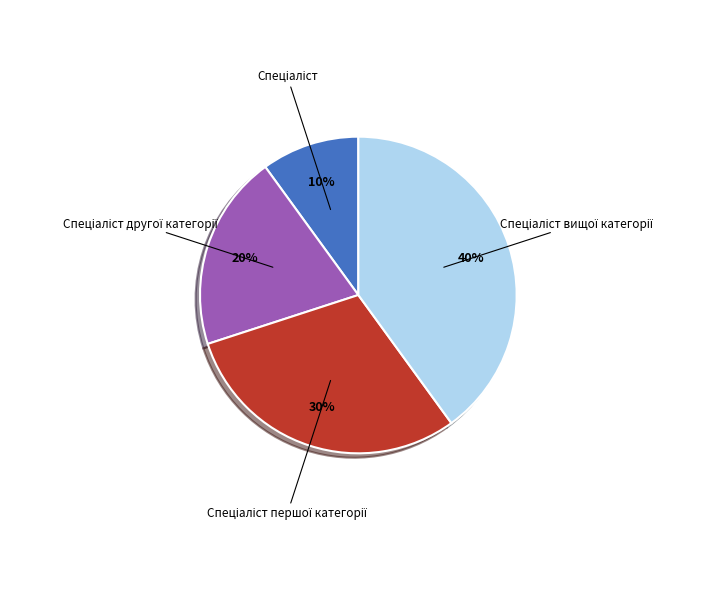

To the nearest percent, what is the difference between the largest and smallest slice percentages?

30%